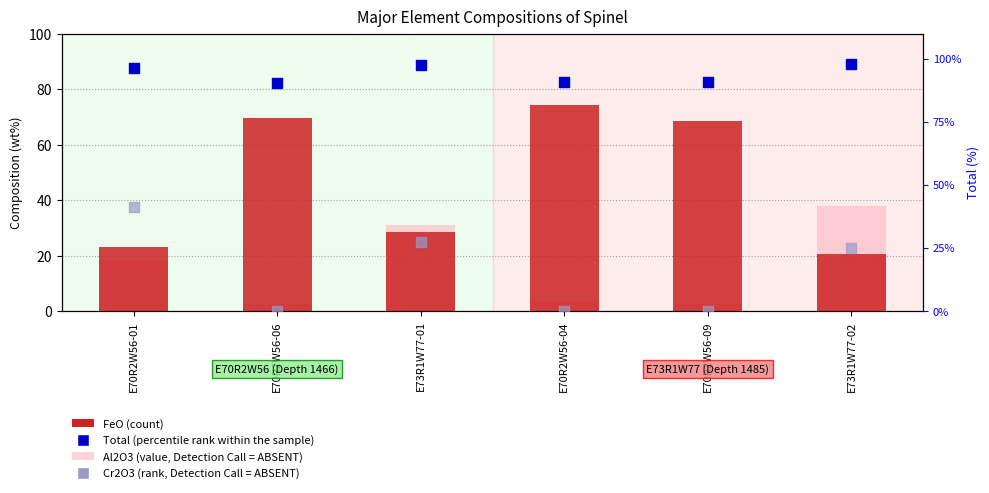

Which series reaches the maximum Y coordinate?

Total (percentile rank within the sample)